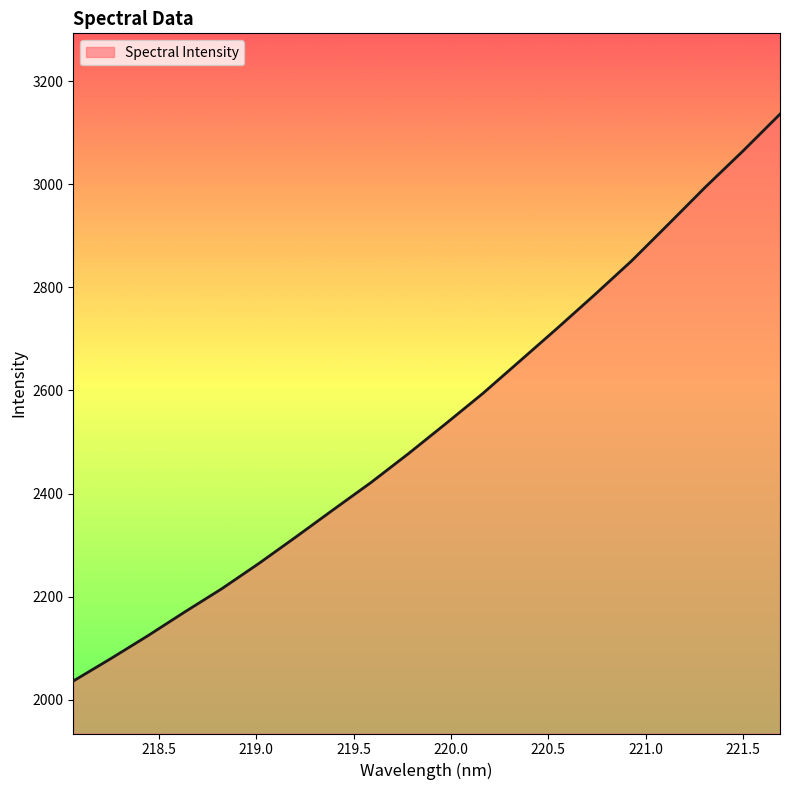

How many distinct data groups are displayed?

1